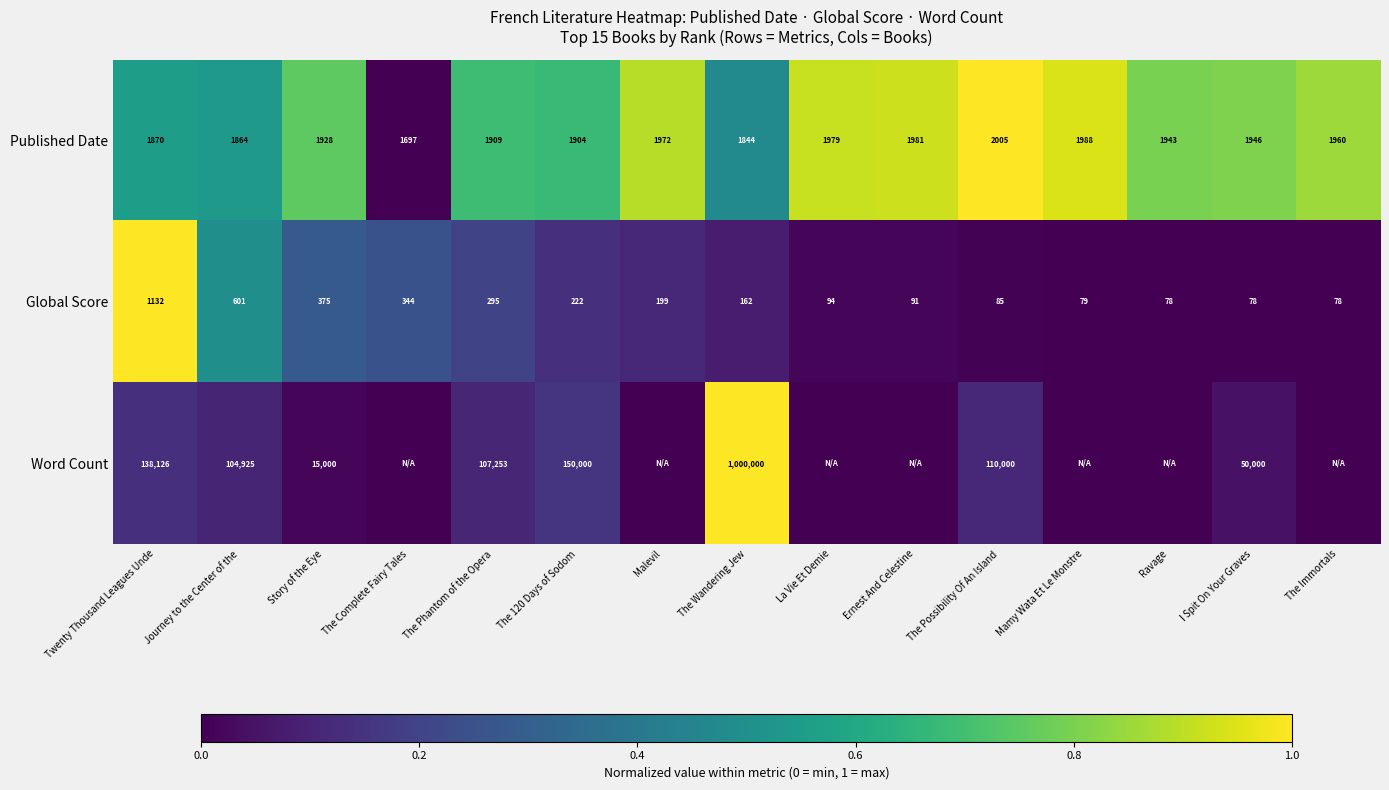

The Word Count series shows 87264 at Twenty Thousand Leagues Unde. True or false?

False